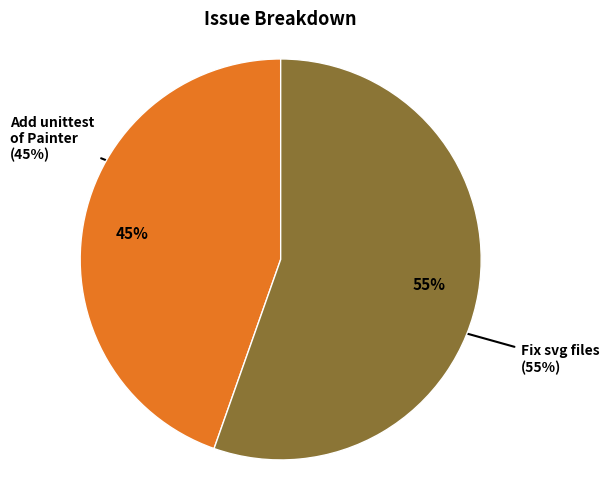

How many slices are in this pie chart?

2